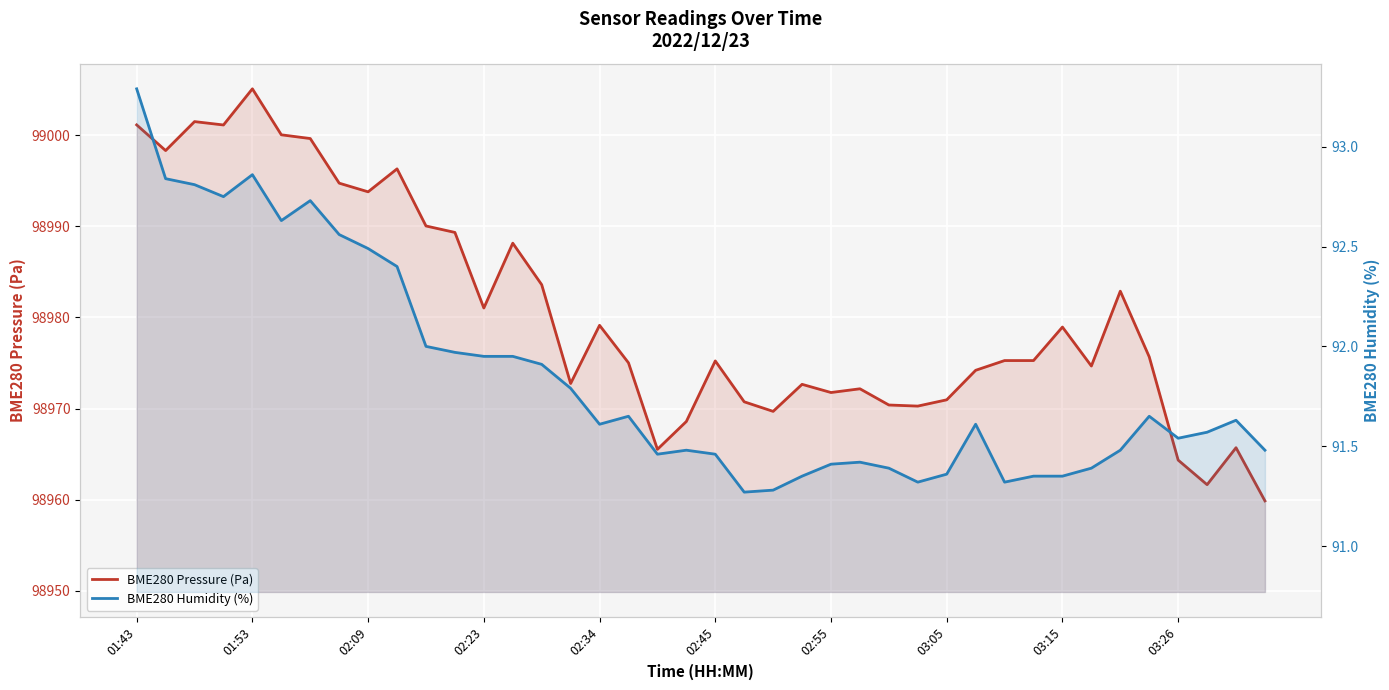

True or false: BME280 Humidity (%) and BME280 Pressure (Pa) intersect in this chart.

False